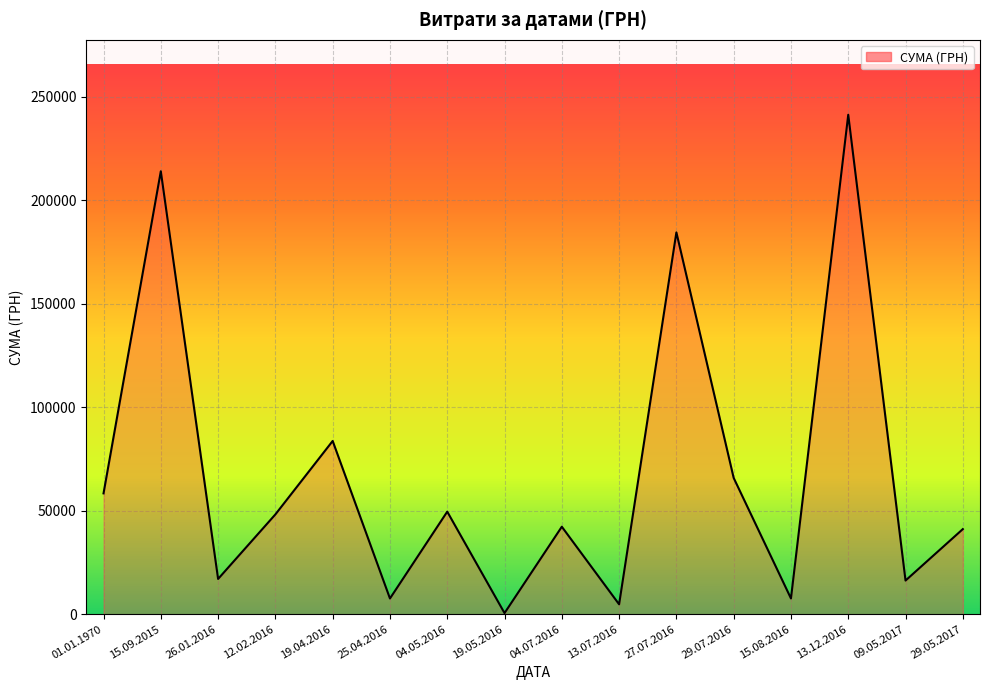

Which has a higher value, 09.05.2017 or 01.01.1970?

01.01.1970